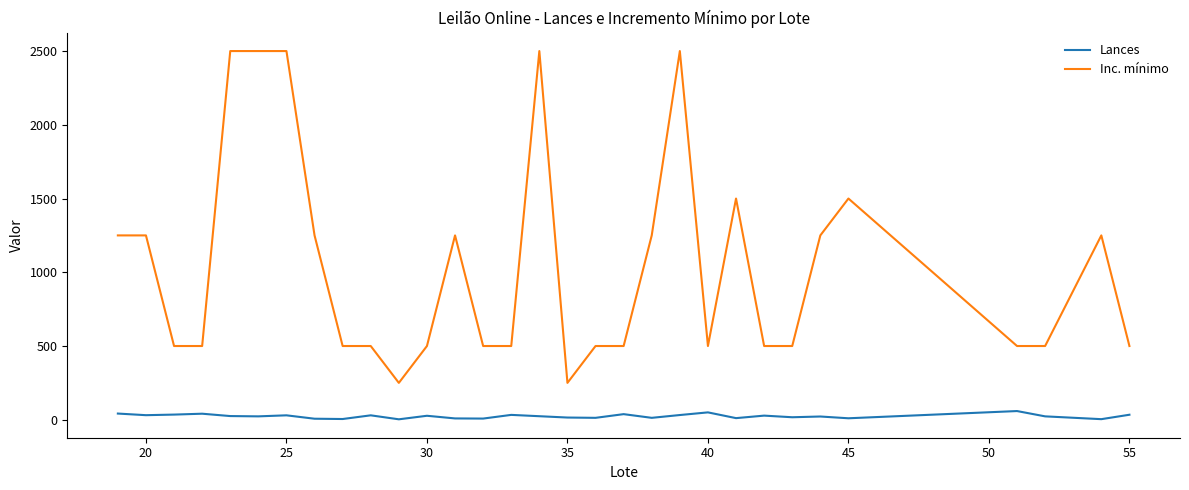

What is the average value of the Inc. mínimo series?

1040